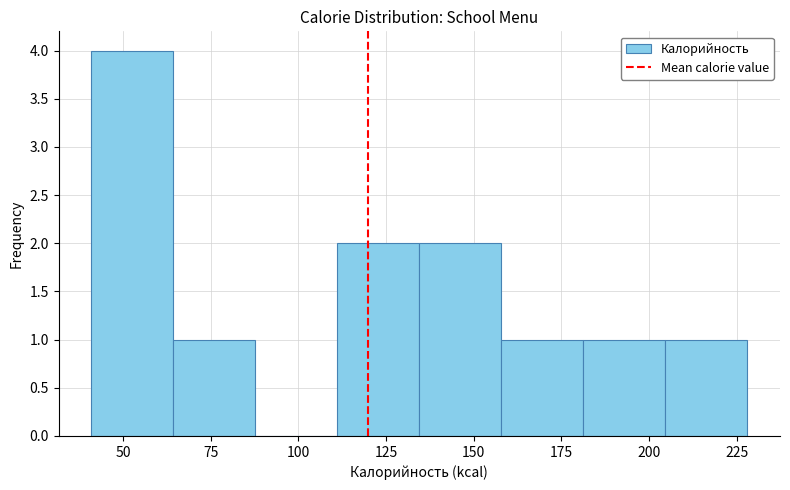

Reading left to right, list every bar in this chart as the range it spans on the x-axis followed by its height. Neither the bar edges nor the heights are printed on the chart, so give them approximately, as read against the axes.

40 to 65: 4
65 to 90: 1
90 to 110: 0
110 to 135: 2
135 to 160: 2
160 to 180: 1
180 to 205: 1
205 to 230: 1